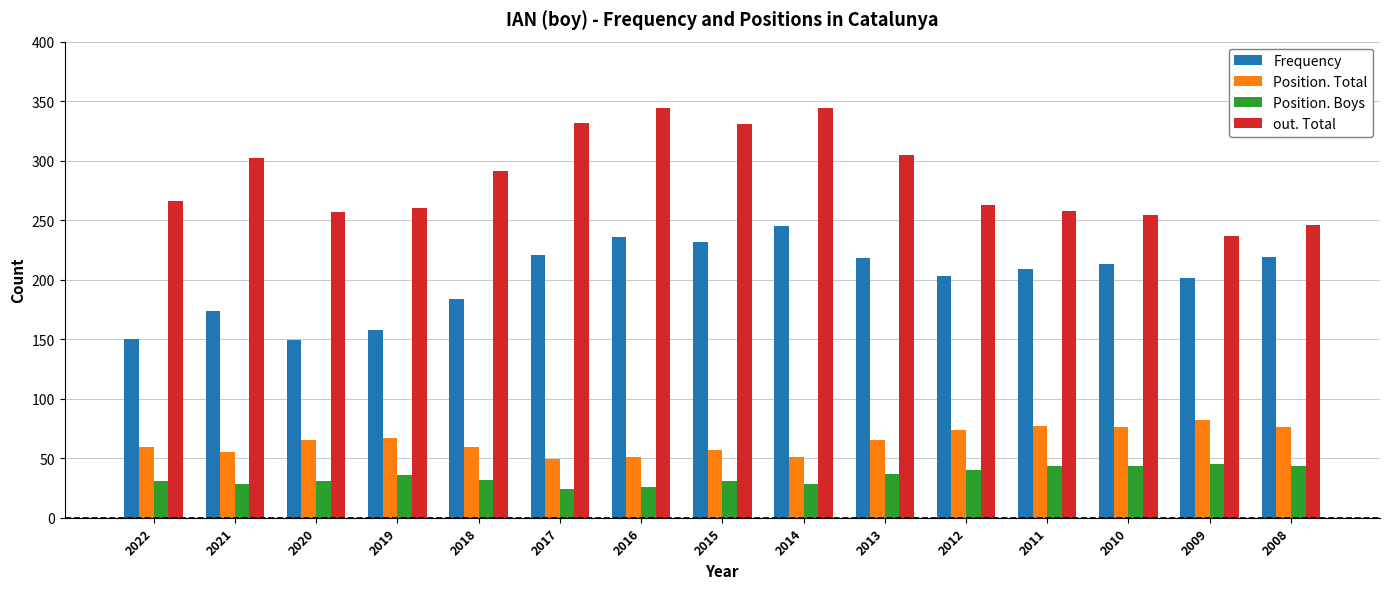

What is the spread (max minus min) of values at 2011?

215